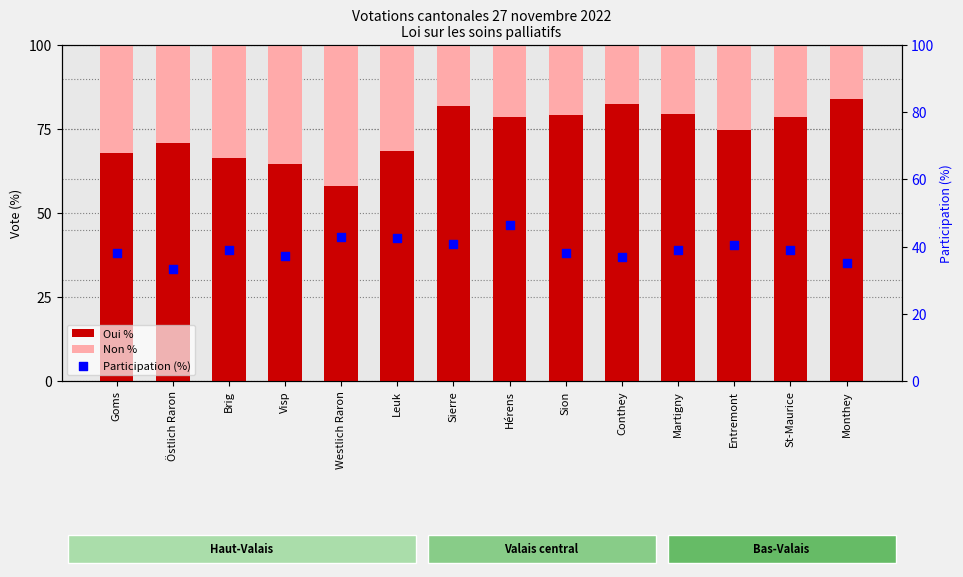

Which series has the largest total across all categories?

Oui %